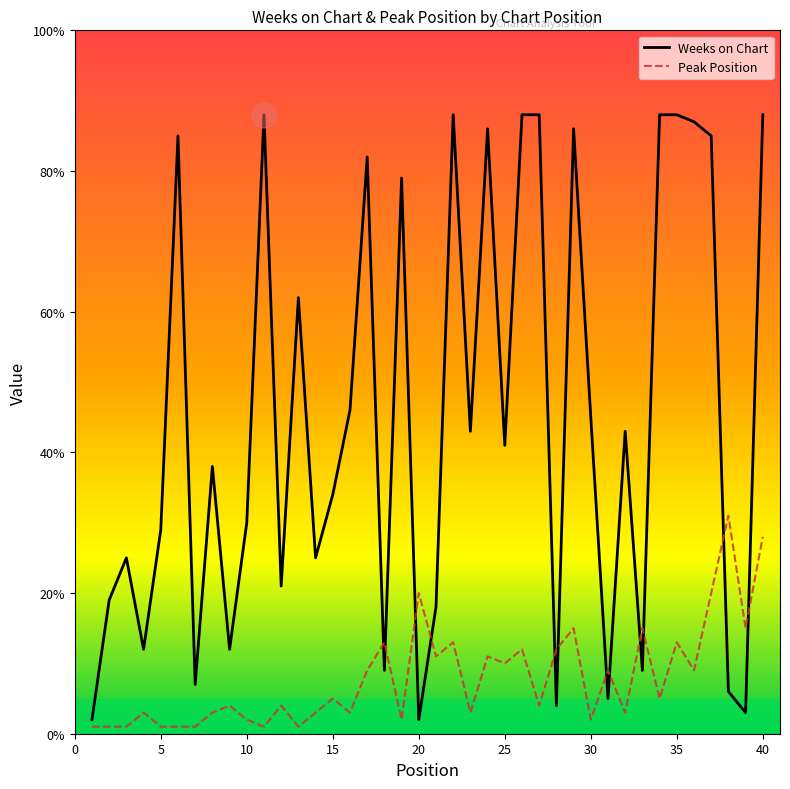

How many lines are shown in the chart?

2